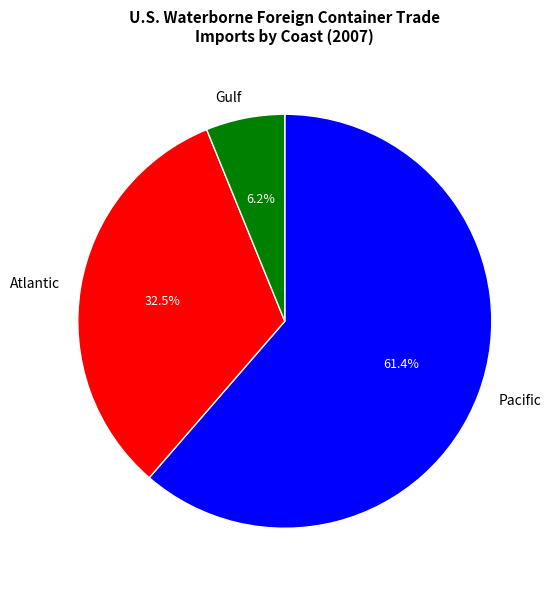

Which has a higher value, Gulf or Pacific?

Pacific